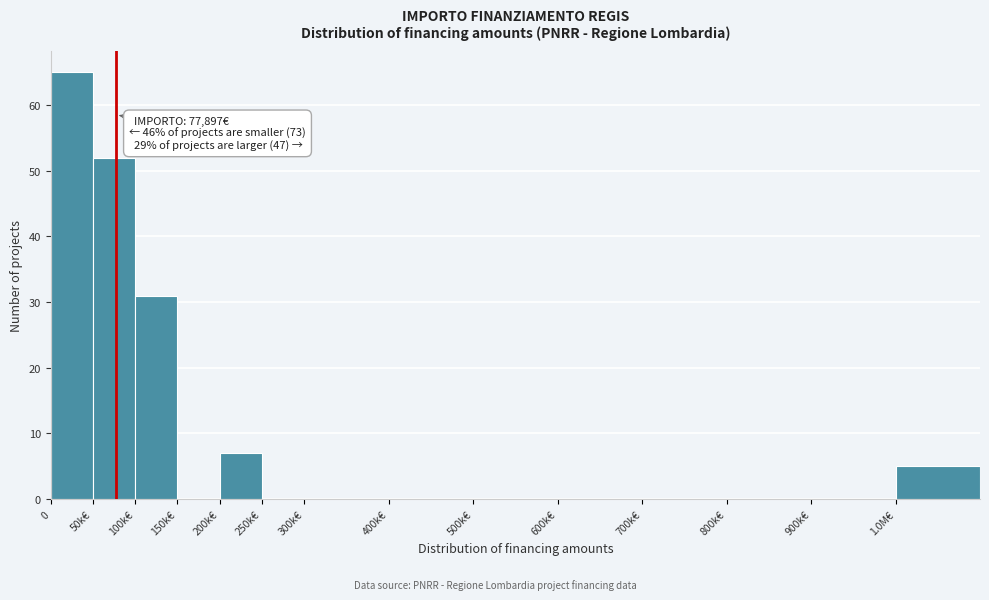

Reading left to right, extract all data points from this chart.

0=65	50k€=52	100k€=31	150k€=0	200k€=7	250k€=0	300k€=0	400k€=0	500k€=0	600k€=0	700k€=0	800k€=0	900k€=0	1.0M€=5